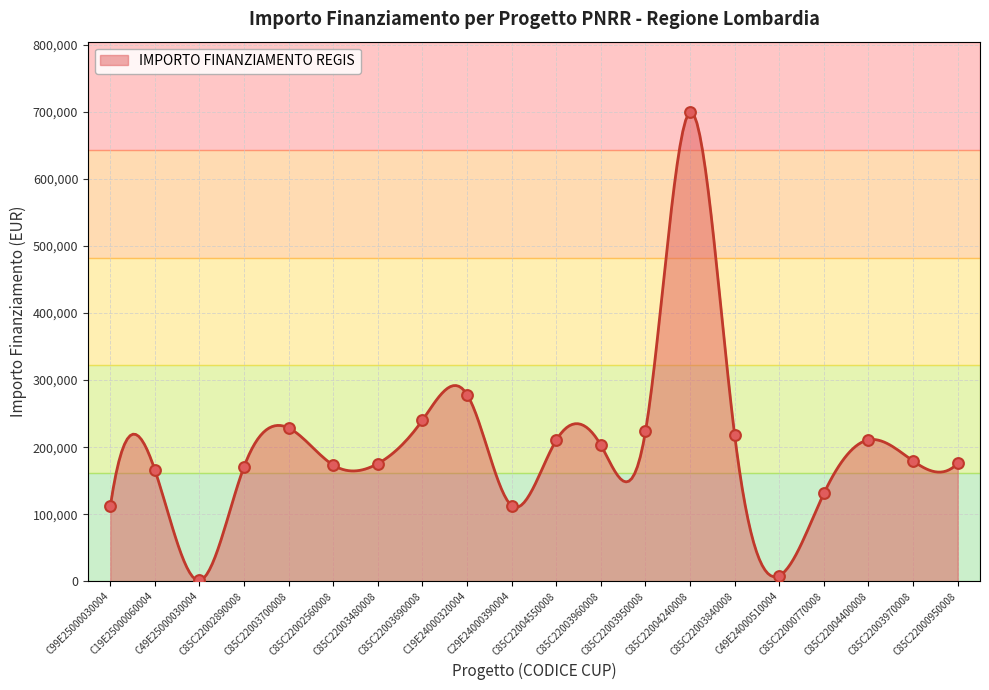

What is the change in value from C19E25000060004 to C85C22004550008?

+44645.0